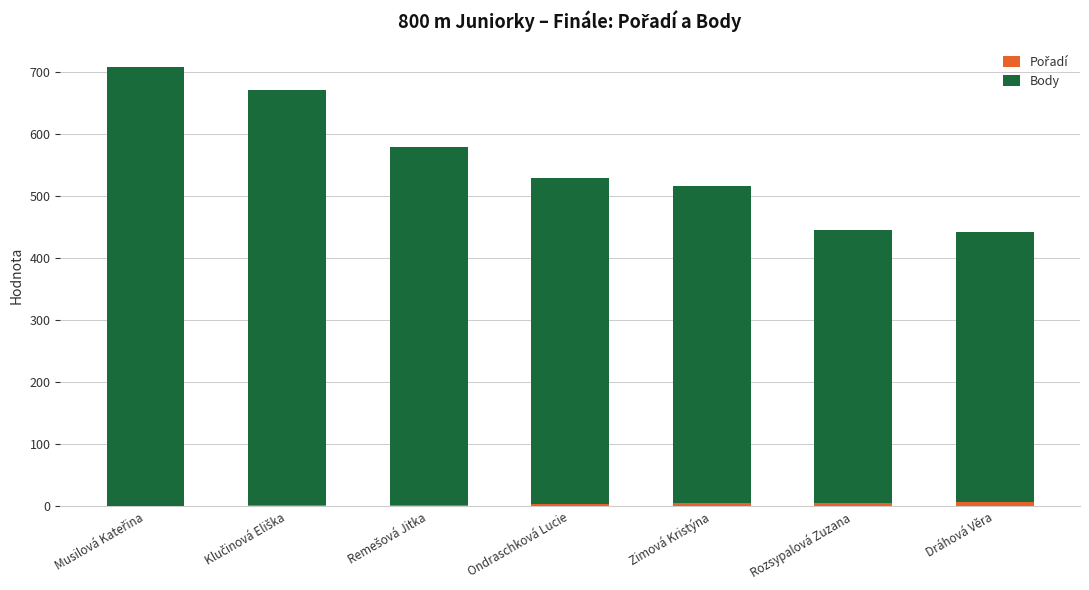

The value of Pořadí at Klučinová Eliška is 3. True or false?

False